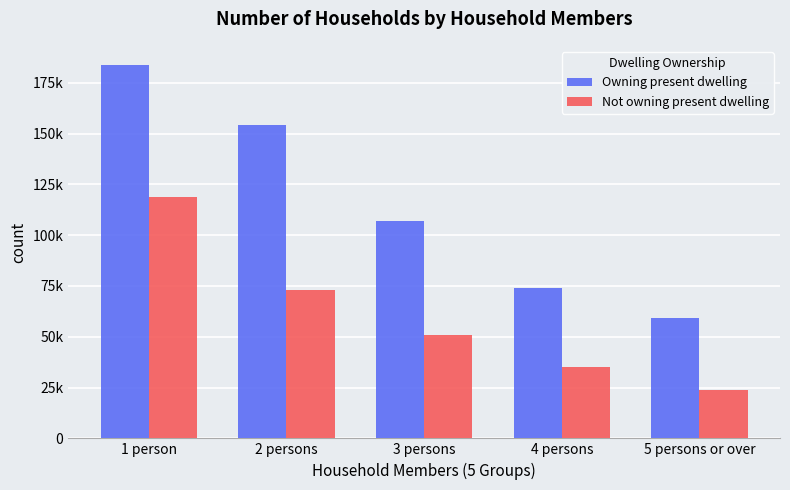

What are all the series names shown in the legend?

Owning present dwelling, Not owning present dwelling